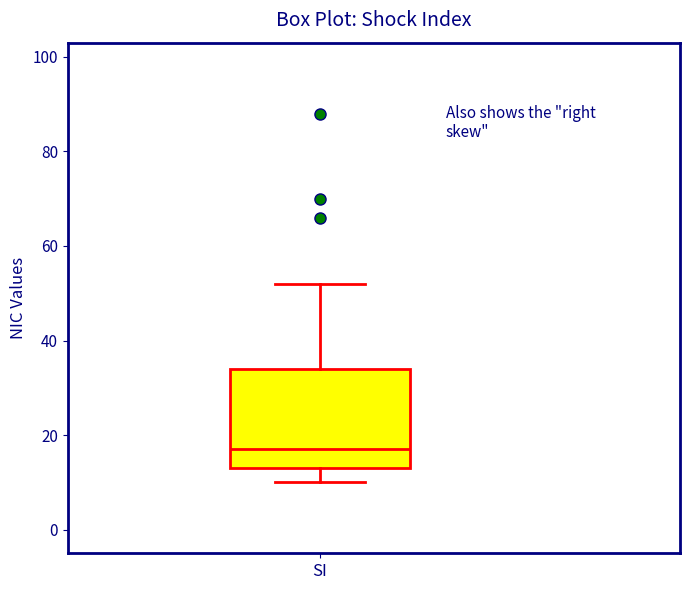

Where does the upper whisker of the box for SI end on the y-axis? The values are not printed on the chart, so give them approximately, as read against the axis.

52